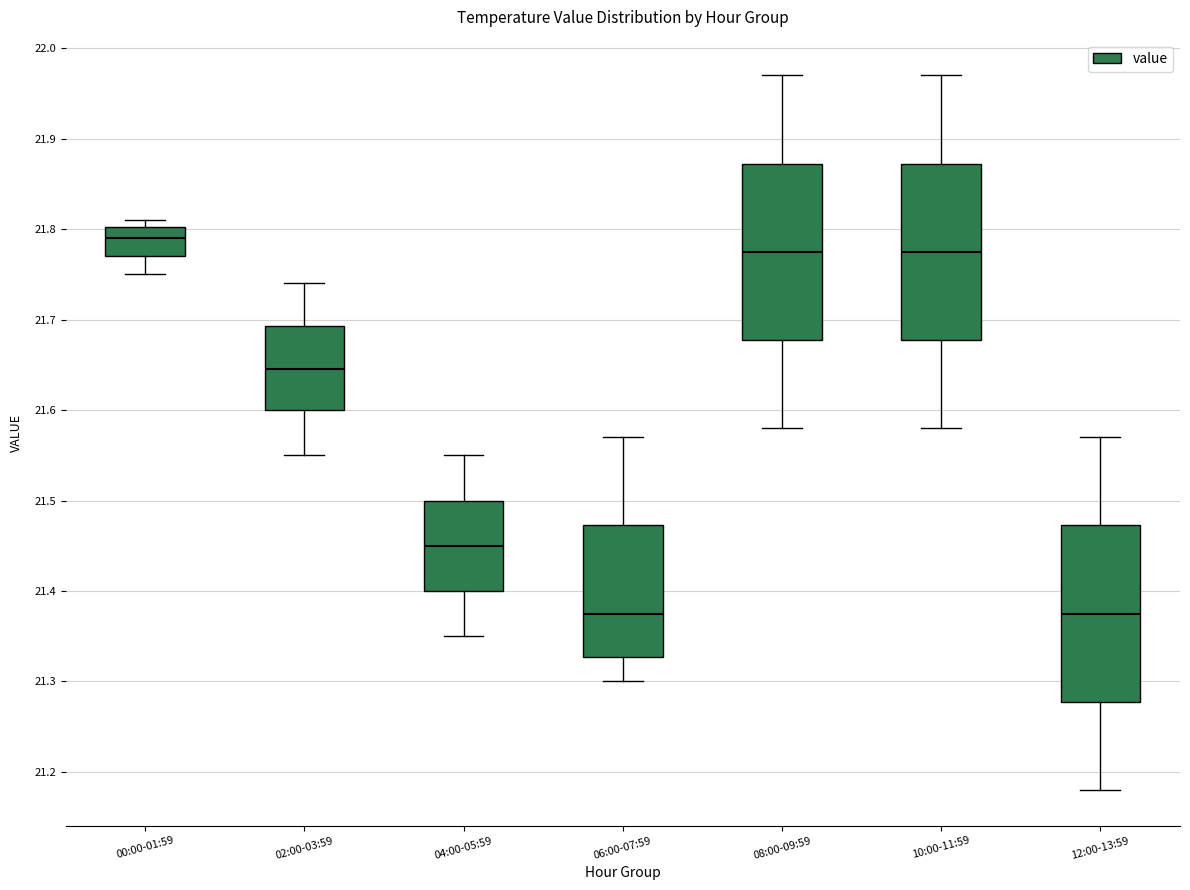

Where does the median line of the box for 04:00-05:59 sit on the y-axis? The values are not printed on the chart, so give them approximately, as read against the axis.

21.45